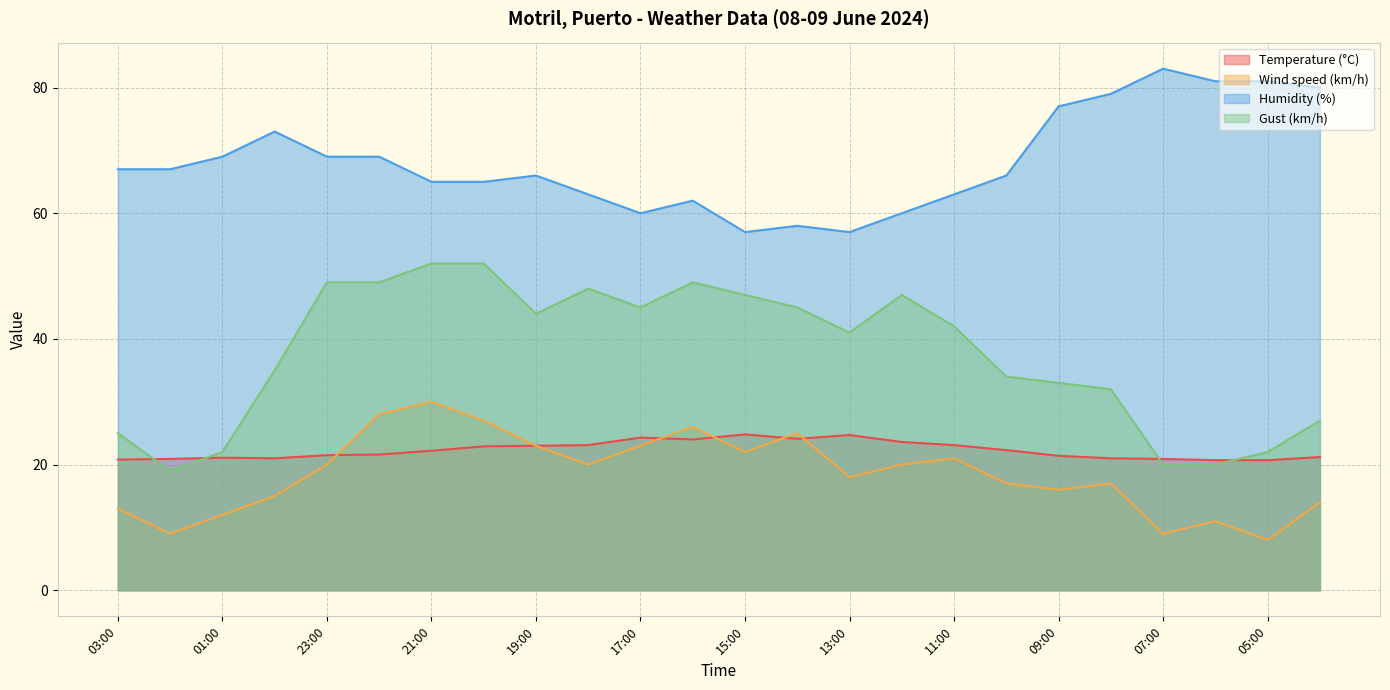

How many lines are shown in the chart?

4